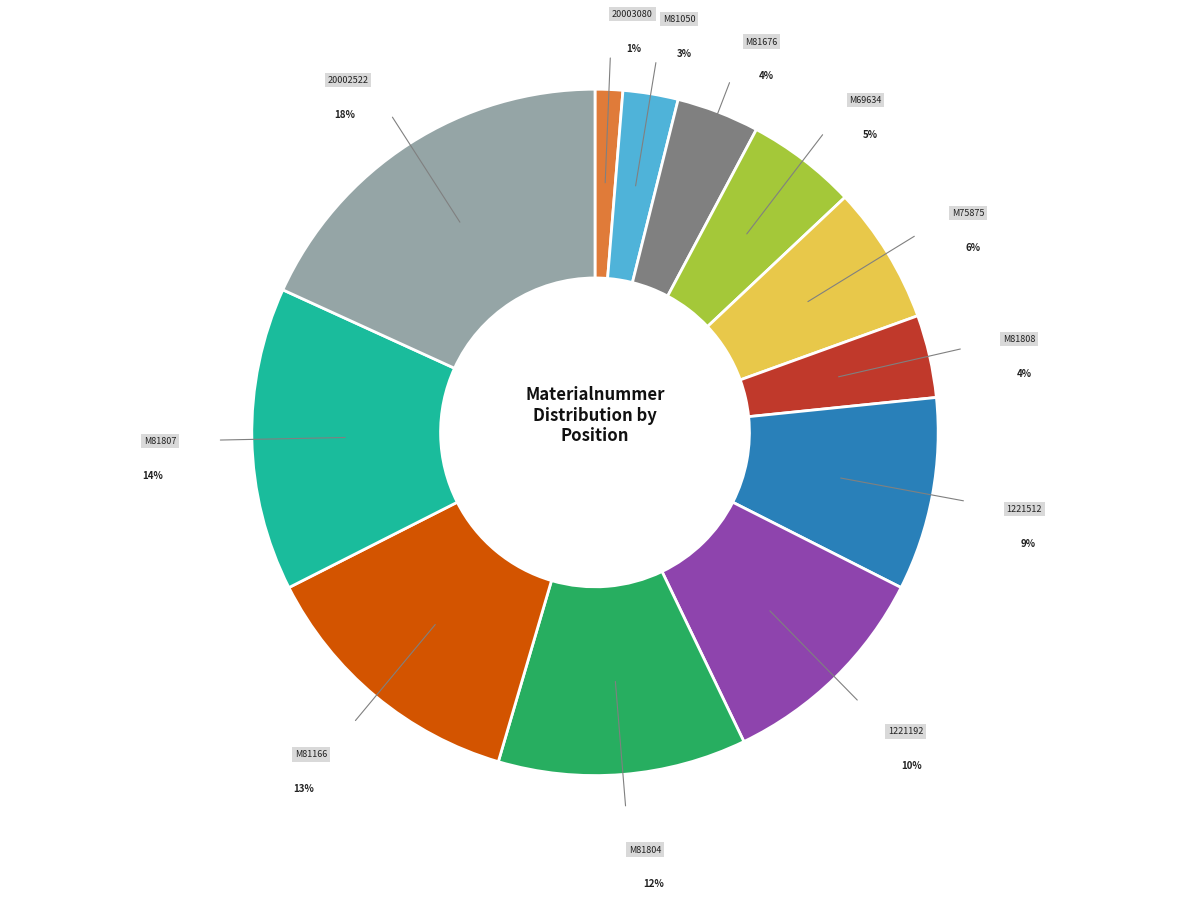

To the nearest percent, what is the average slice percentage?

8%